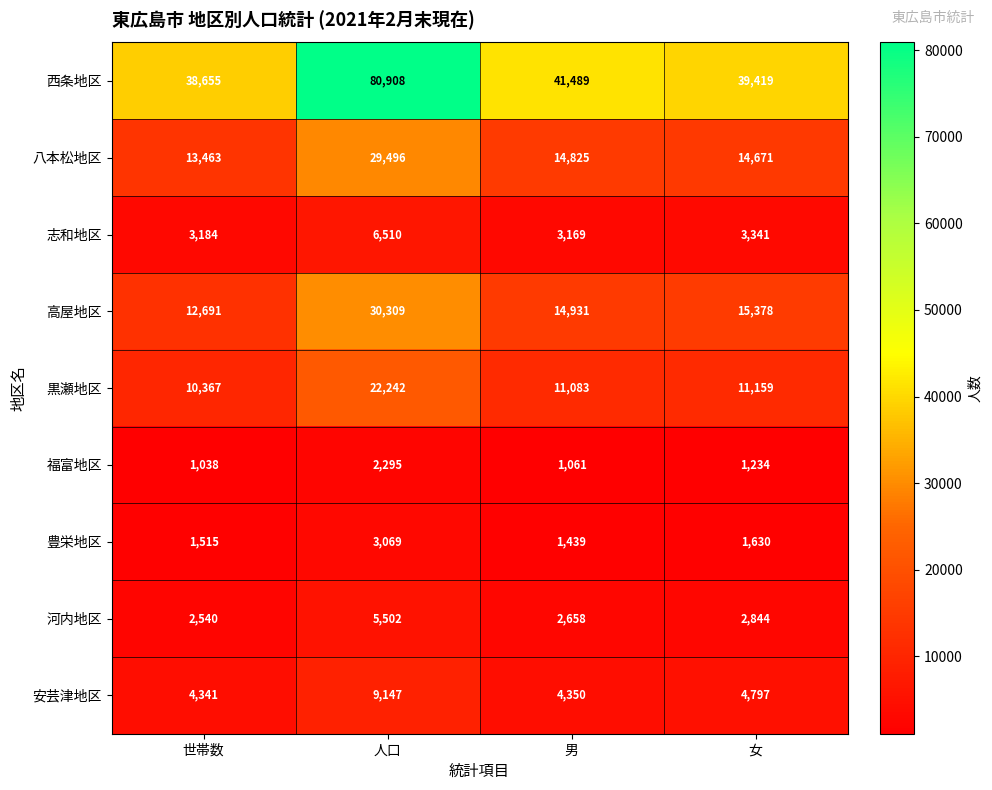

Rank the series at 世帯数 from highest to lowest value.

西条地区, 八本松地区, 高屋地区, 黒瀬地区, 安芸津地区, 志和地区, 河内地区, 豊栄地区, 福富地区